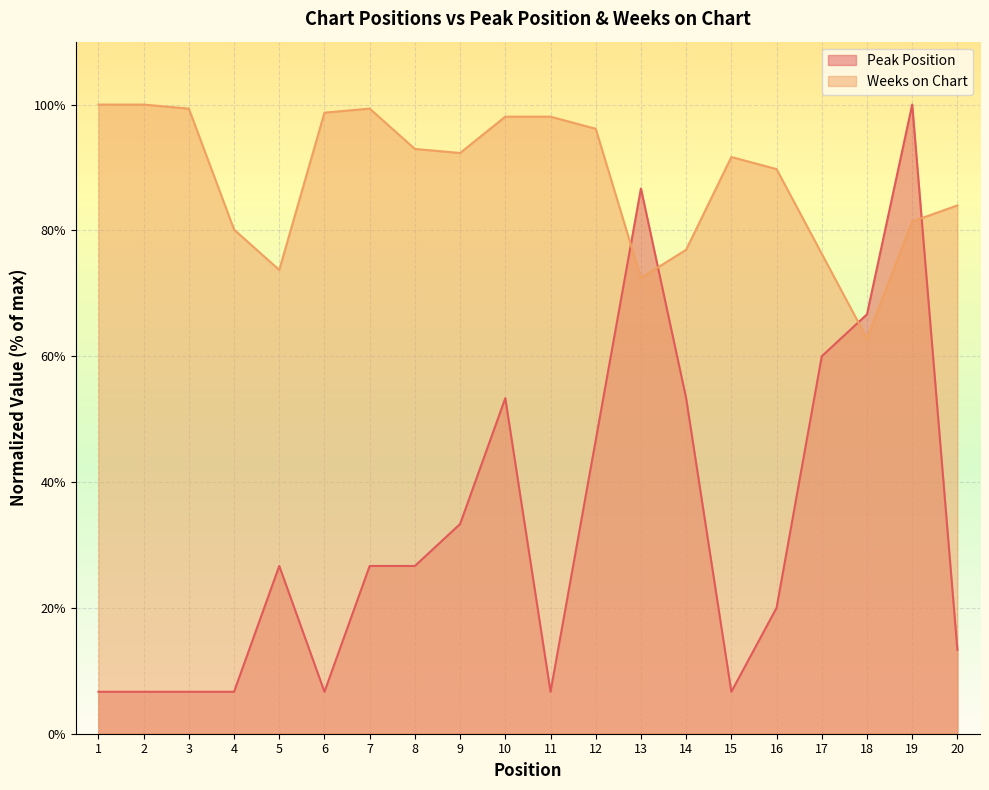

Rank the series by their average value, from highest to lowest.

Weeks on Chart, Peak Position